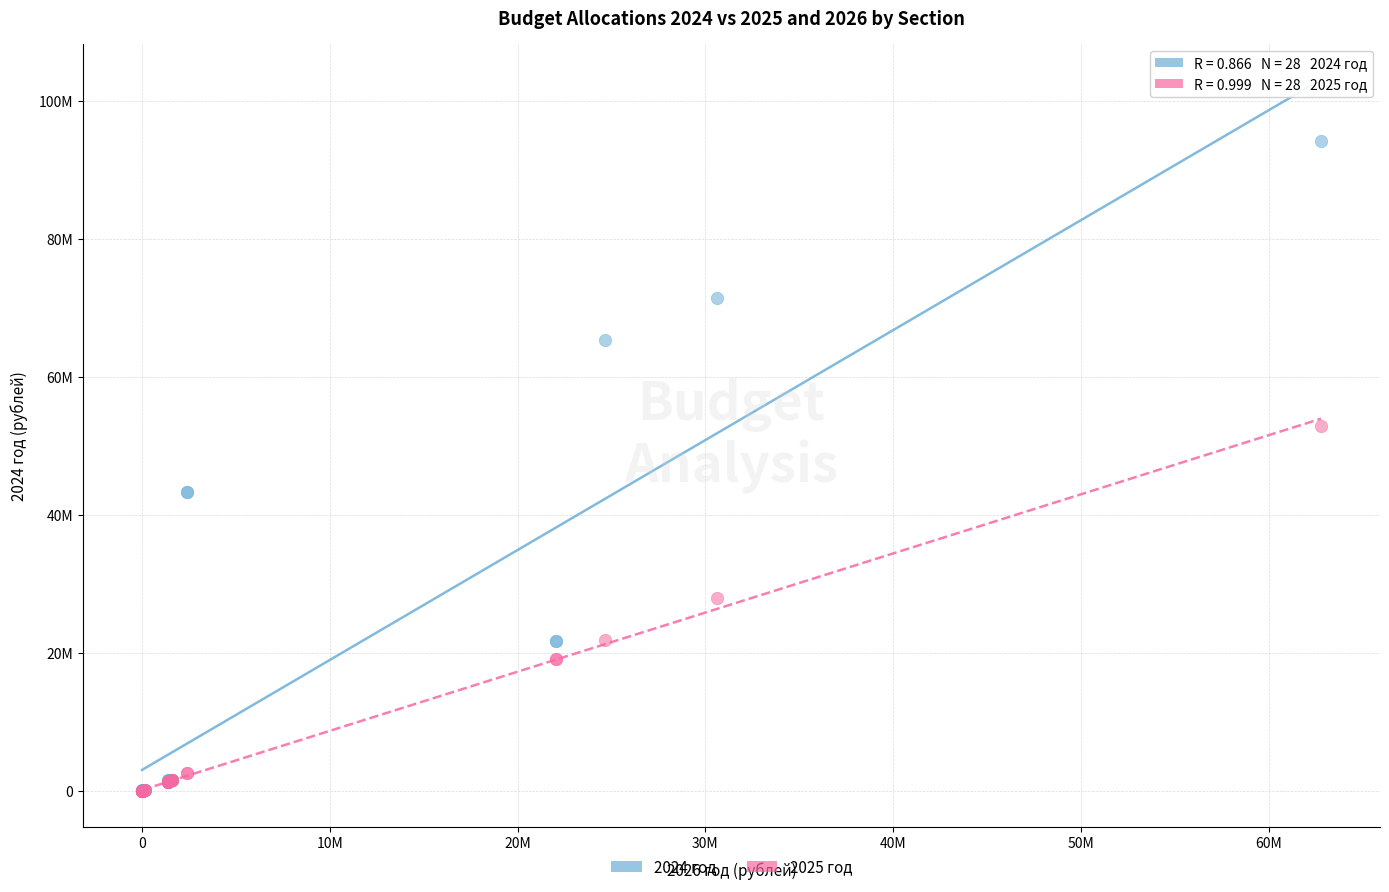

Which series reaches the maximum Y coordinate?

2024 год